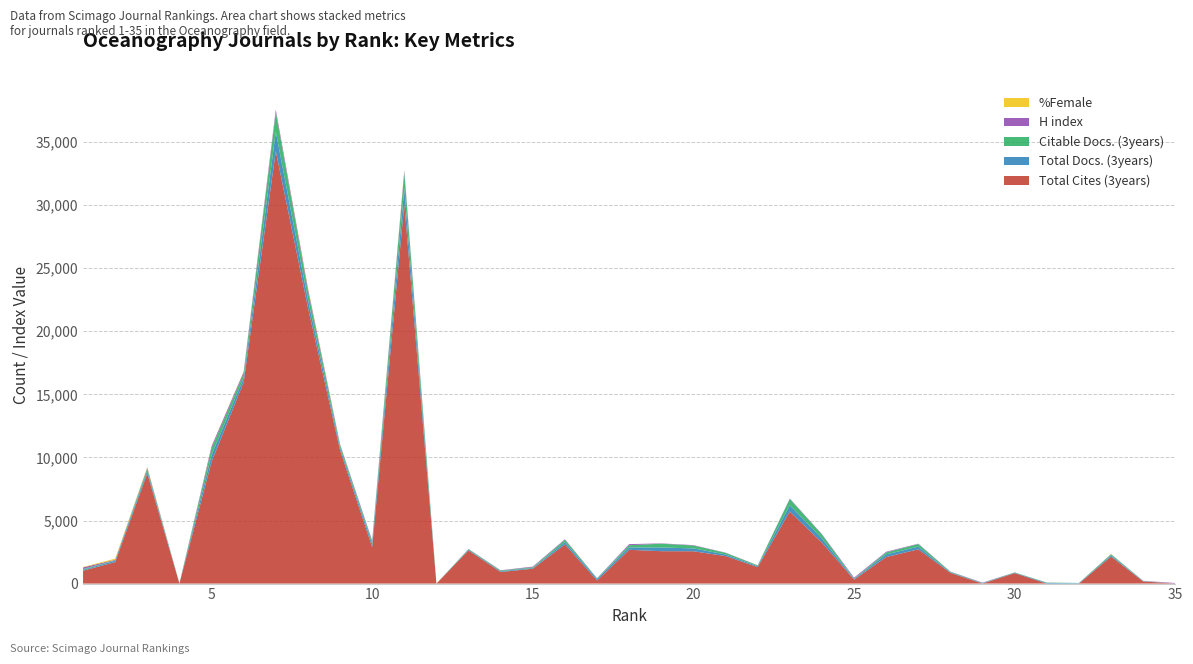

Reading left to right, list all the values displayed in this chart.

Total Cites (3years): 1=1025	2=1701	3=8730	4=0	5=9645	6=15956	7=34270	8=21883	9=10568	10=2886	11=30097	12=0	13=2627	14=918	15=1180	16=3104	17=248	18=2677	19=2567	20=2562	21=2181	22=1306	23=5708	24=3250	25=315	26=2101	27=2716	28=847	29=0	30=828	31=0	32=0	33=2144	34=170	35=0
Total Docs. (3years): 1=68	2=114	3=197	4=7	5=541	6=342	7=1542	8=648	9=209	10=250	11=1254	12=0	13=51	14=57	15=58	16=182	17=129	18=188	19=297	20=228	21=128	22=69	23=499	24=320	25=46	26=215	27=209	28=42	29=25	30=29	31=51	32=31	33=92	34=17	35=0
Citable Docs. (3years): 1=63	2=33	3=193	4=0	5=529	6=335	7=1539	8=641	9=207	10=167	11=1239	12=0	13=51	14=57	15=56	16=181	17=36	18=177	19=297	20=228	21=128	22=58	23=499	24=319	25=36	26=156	27=209	28=42	29=21	30=28	31=26	32=17	33=89	34=17	35=0
H index: 1=127	2=41	3=67	4=6	5=165	6=142	7=206	8=223	9=55	10=106	11=156	12=0	13=18	14=23	15=51	16=47	17=15	18=86	19=25	20=31	21=18	22=20	23=35	24=34	25=74	26=50	27=29	28=18	29=30	30=5	31=5	32=3	33=14	34=14	35=45
%Female: 1=35	2=90	3=47	4=0	5=25	6=35	7=12	8=88	9=24	10=2	11=31	12=0	13=0	14=1	15=3	16=0	17=0	18=0	19=0	20=0	21=0	22=2	23=0	24=0	25=0	26=0	27=0	28=0	29=0	30=0	31=0	32=0	33=7	34=0	35=0